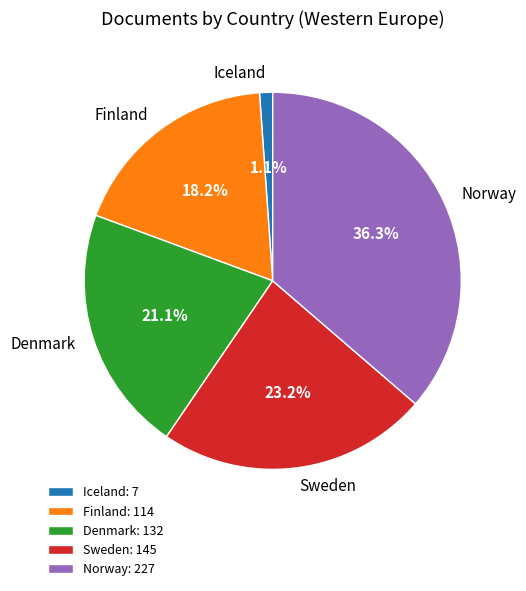

Count the number of slices in the pie.

5